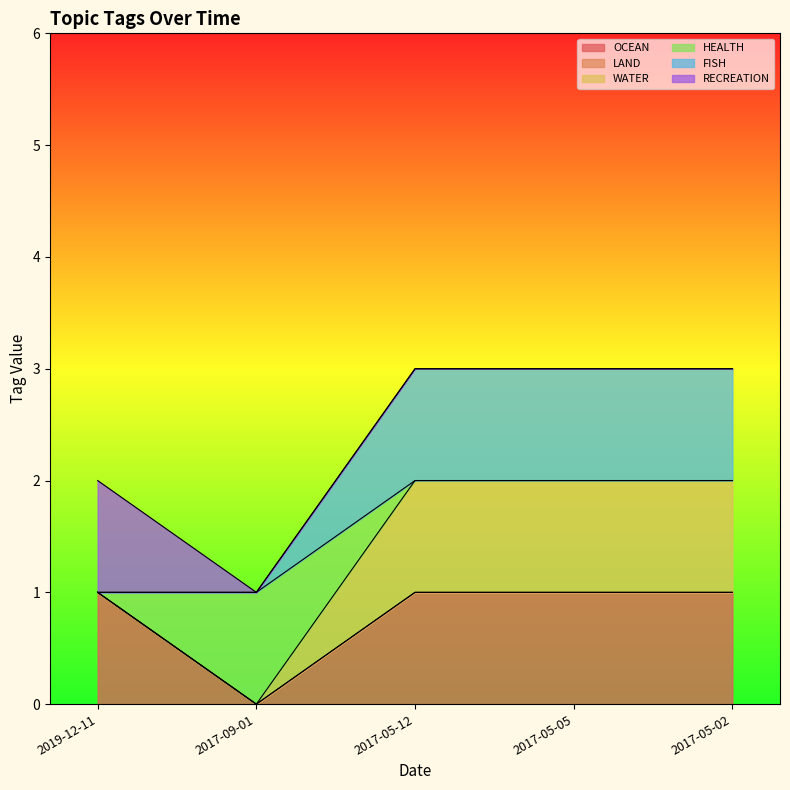

How many WATER values are between 1 and 2?

5